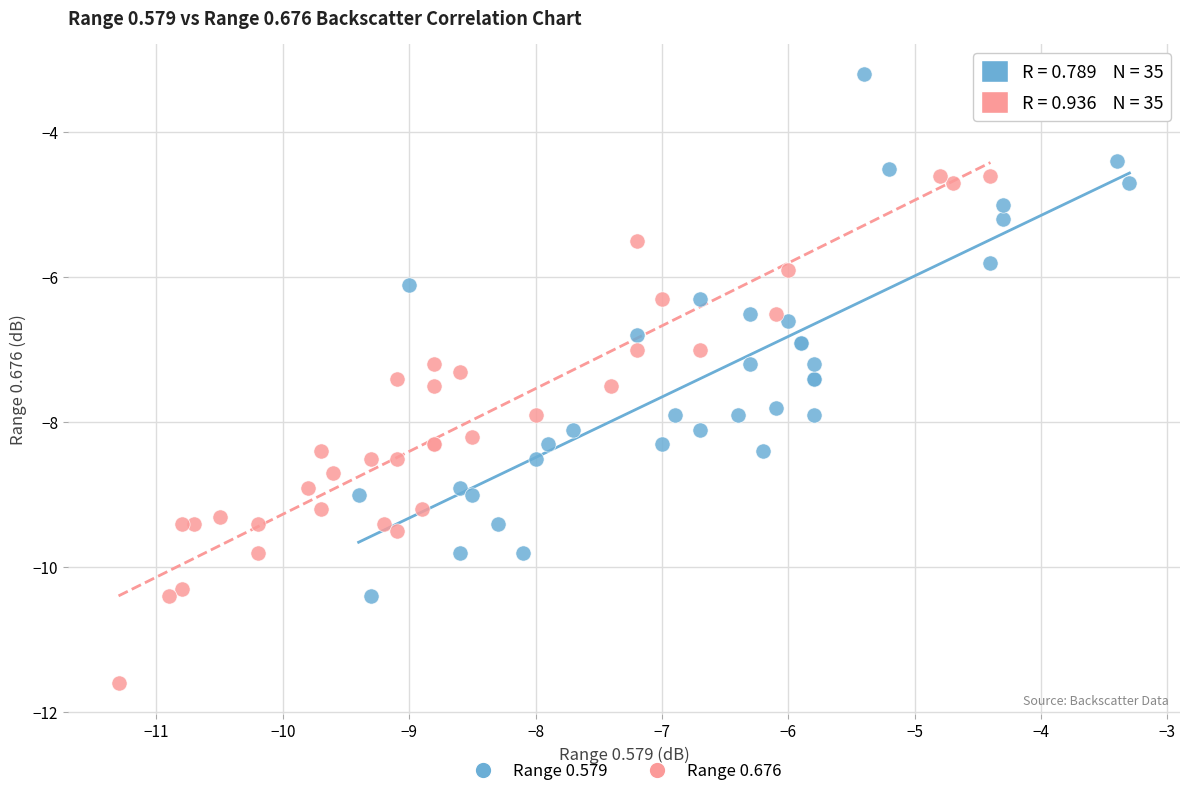

Which series reaches the minimum Y coordinate?

Range 0.676